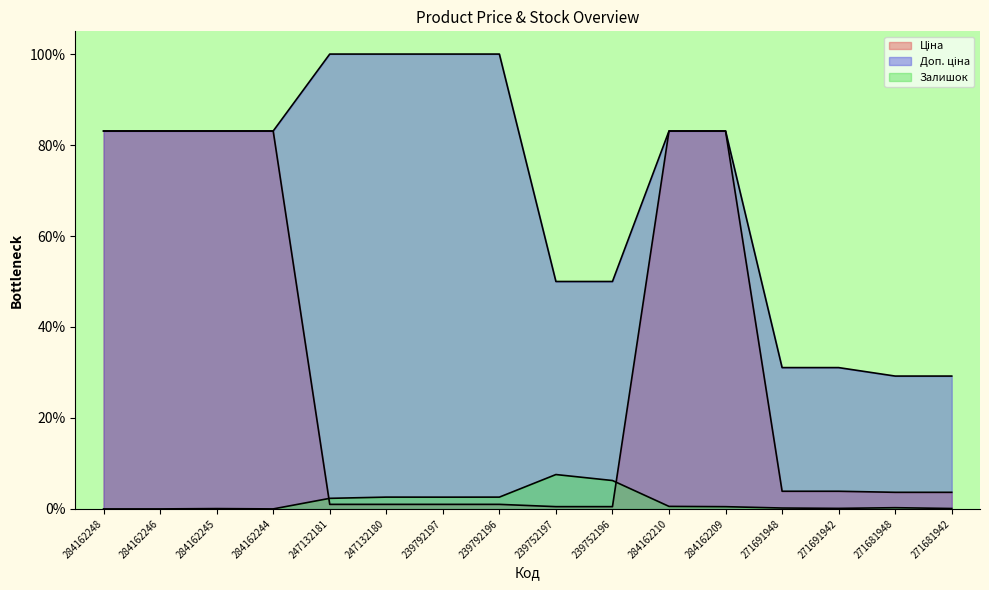

True or false: Доп. ціна and Ціна intersect in this chart.

False